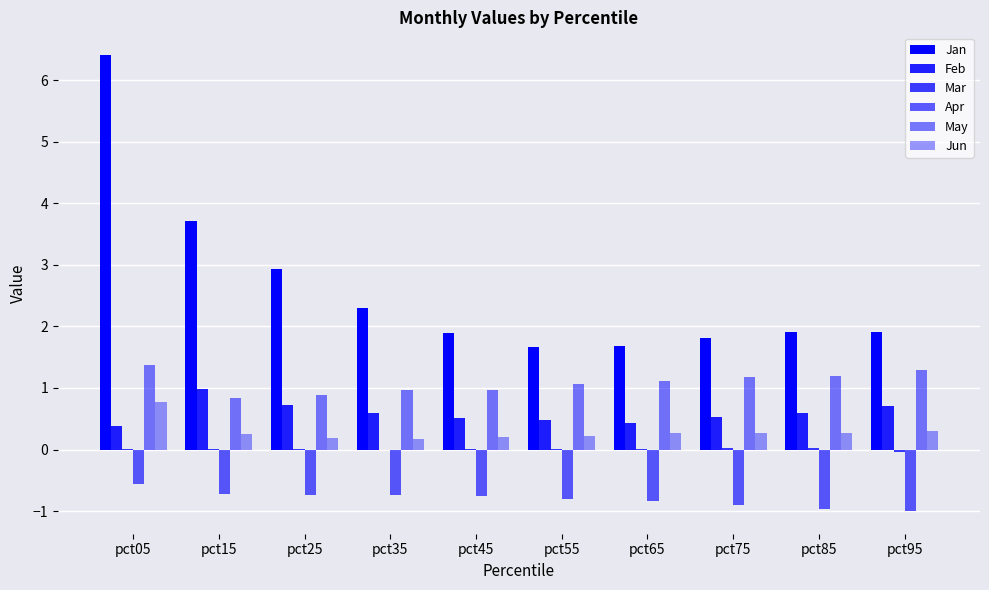

How many groups of bars are there?

10